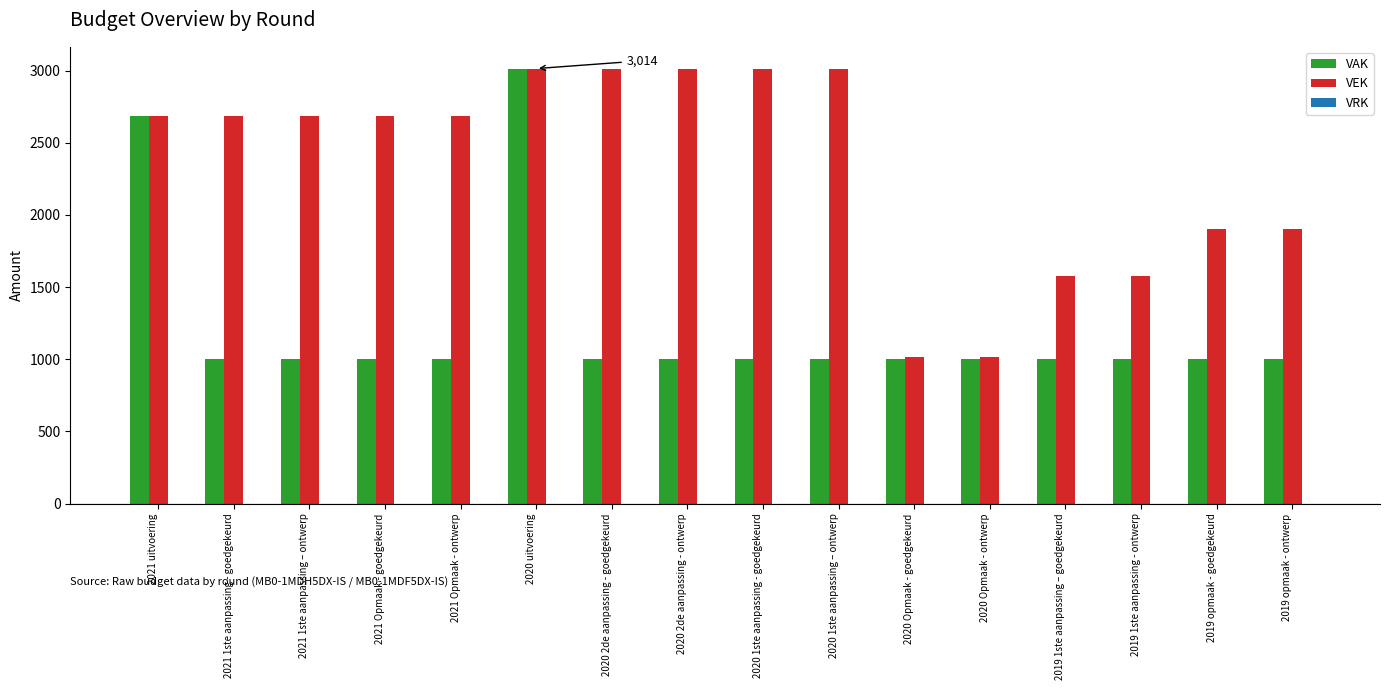

True or false: VAK has a value of 1327 at 2021 Opmaak - ontwerp.

False